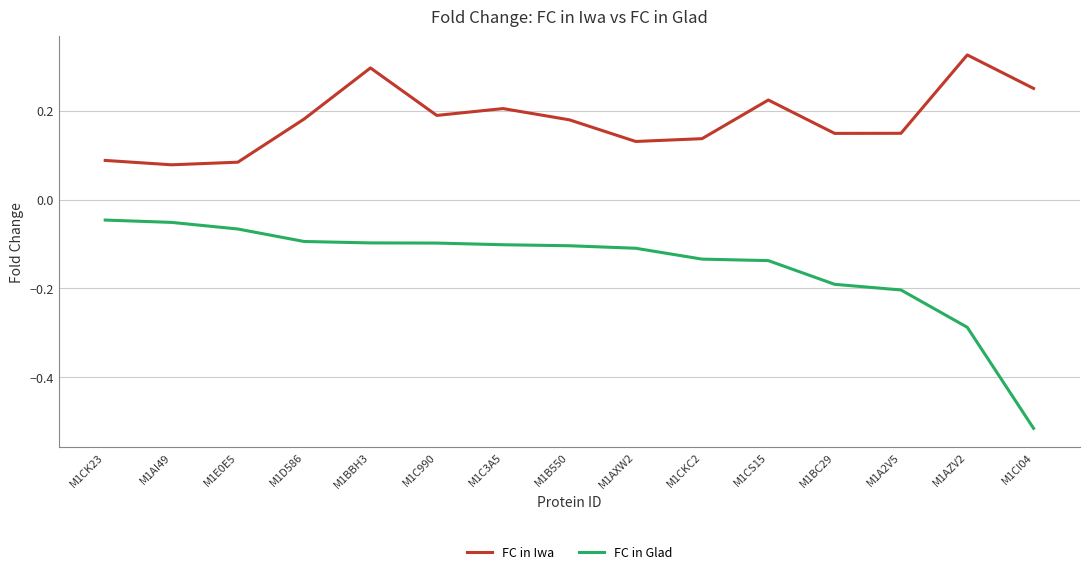

In FC in Iwa, how many points are higher than both neighbors (excluding endpoints)?

4